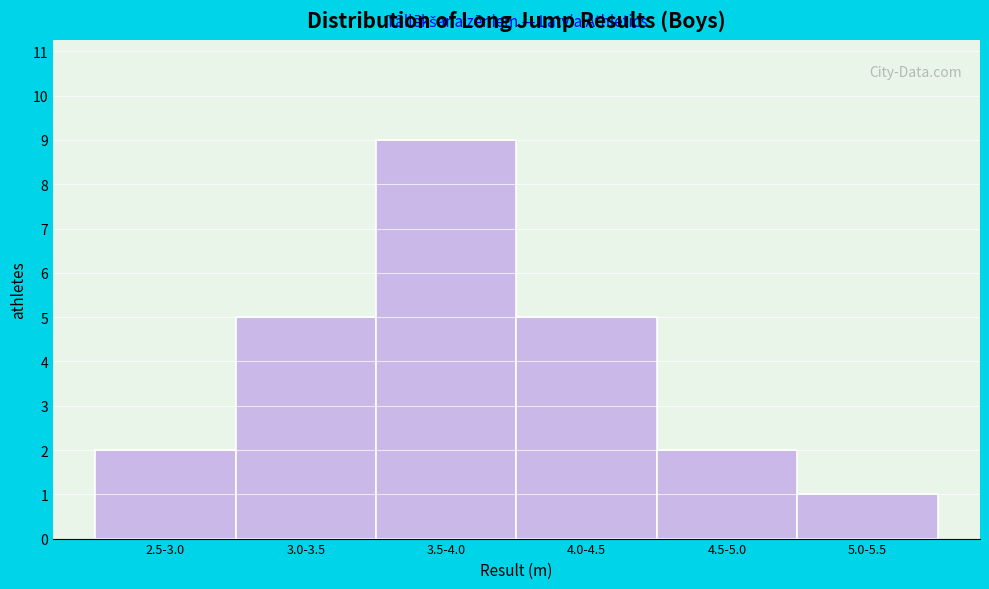

Reading left to right, what are all the values shown in this chart?

2	5	9	5	2	1